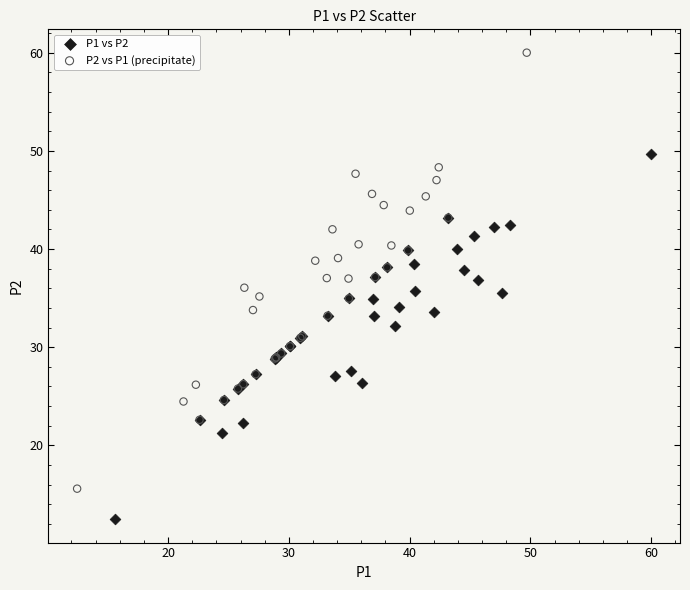

Which series contains the lowest Y value?

P1 vs P2